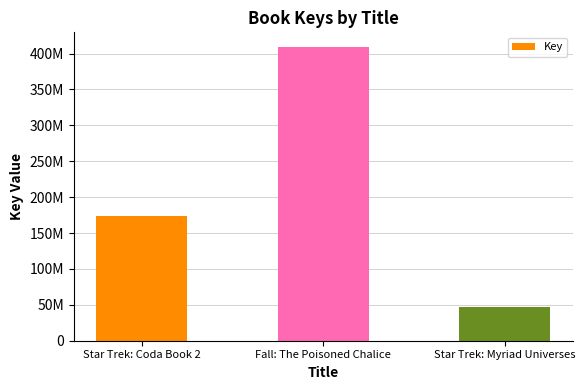

Does the chart contain any negative values?

No